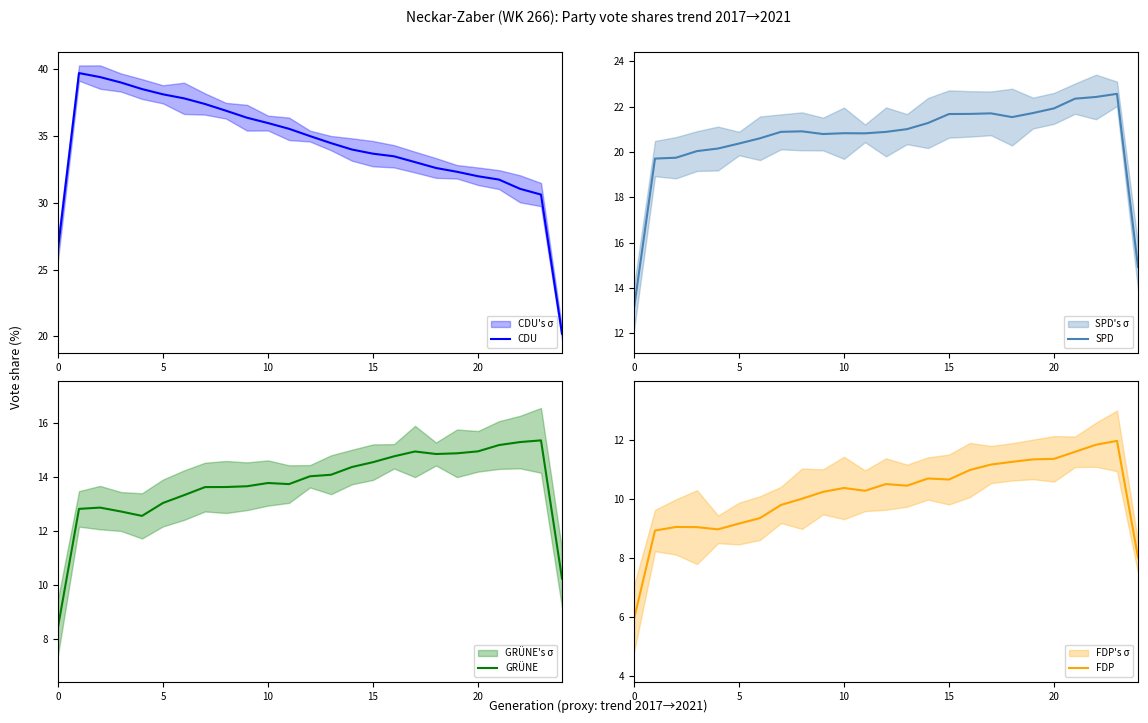

What is the difference between the CDU values at 20 and 6?

5.8